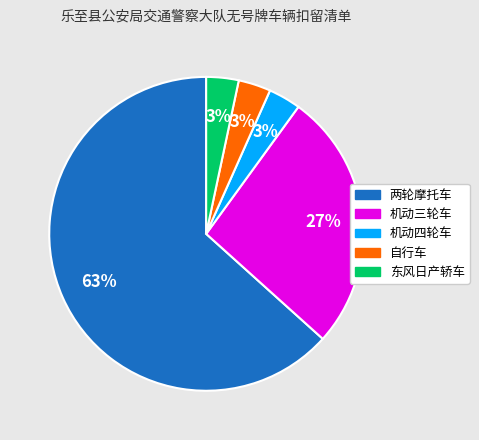

Between 机动三轮车 and 自行车, which is larger?

机动三轮车